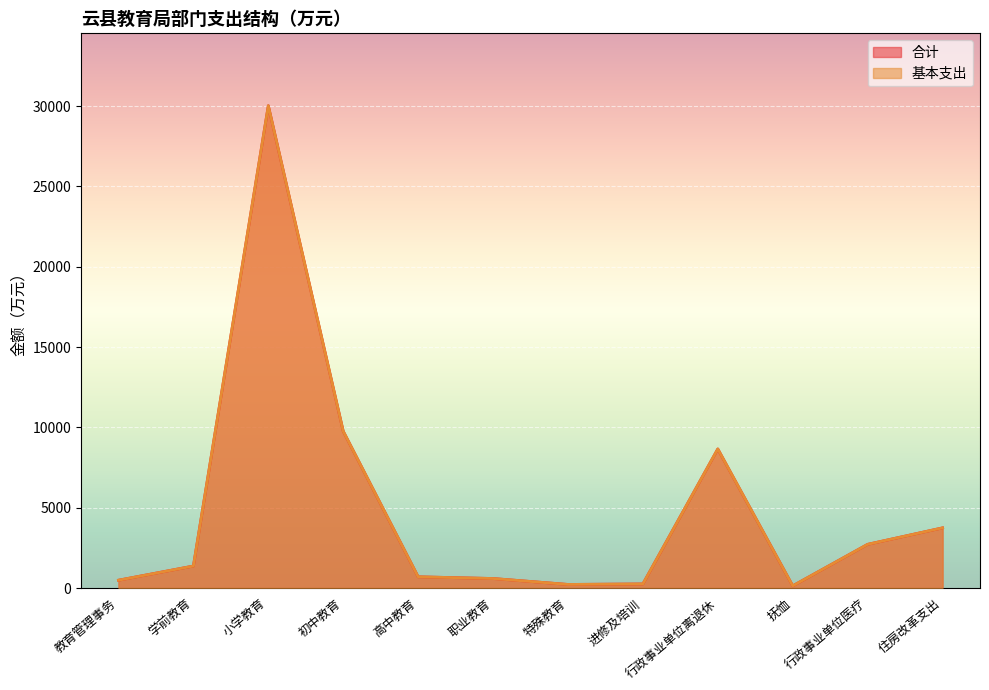

Rank the categories by 基本支出 value from highest to lowest.

小学教育, 初中教育, 行政事业单位离退休, 住房改革支出, 行政事业单位医疗, 学前教育, 高中教育, 职业教育, 教育管理事务, 进修及培训, 特殊教育, 抚恤